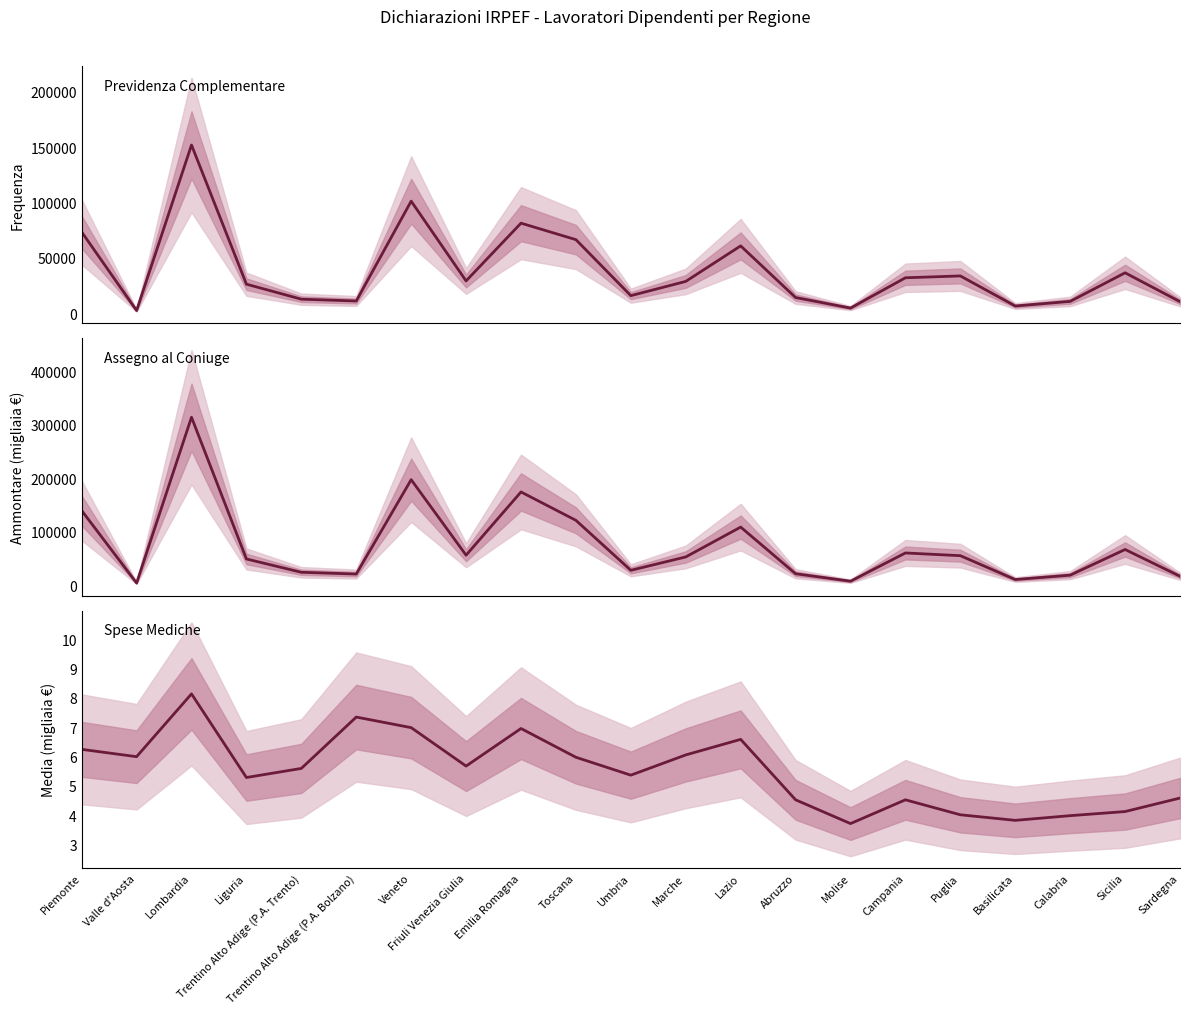

Is it true that Assegno al coniuge - Media equals 7.3 at Trentino Alto Adige (P.A. Bolzano)?

True